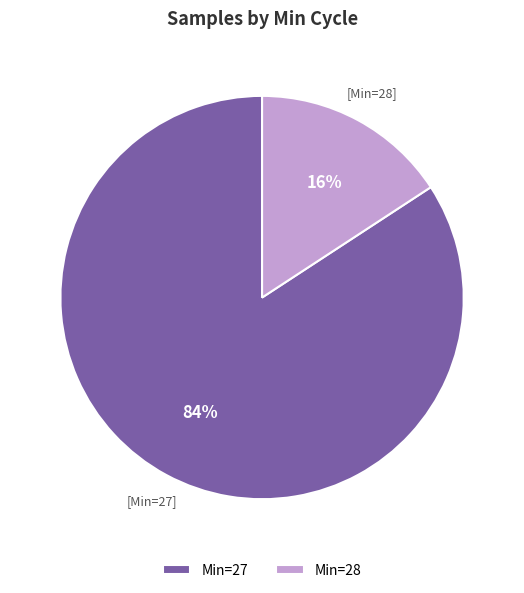

How many slices are in this pie chart?

2